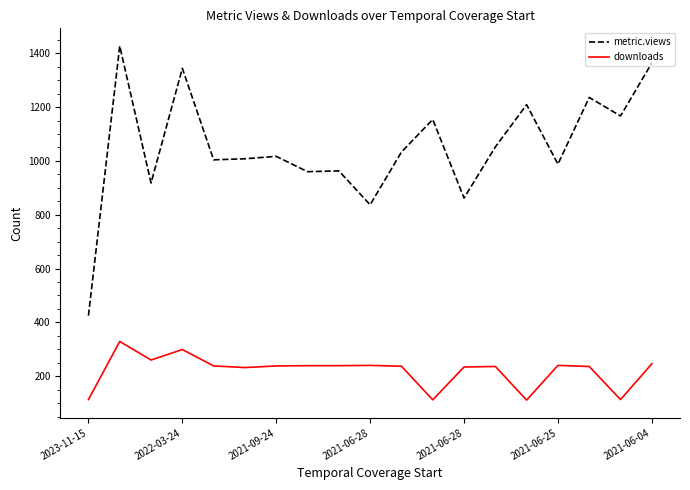

What is the highest value of the metric.views series?

1427